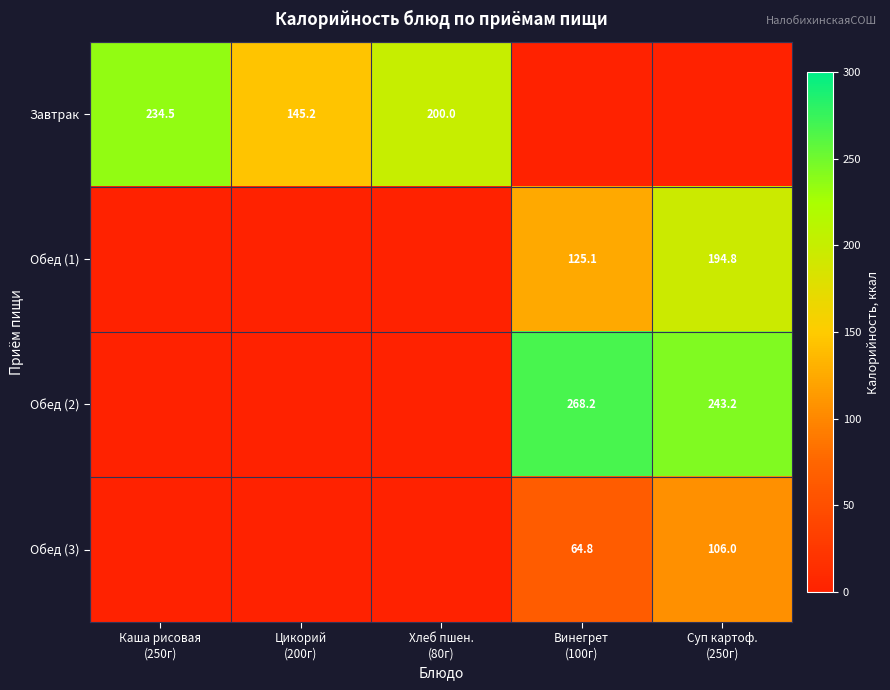

Between Винегрет
(100г) and Суп картоф.
(250г), which is larger?

Винегрет
(100г)